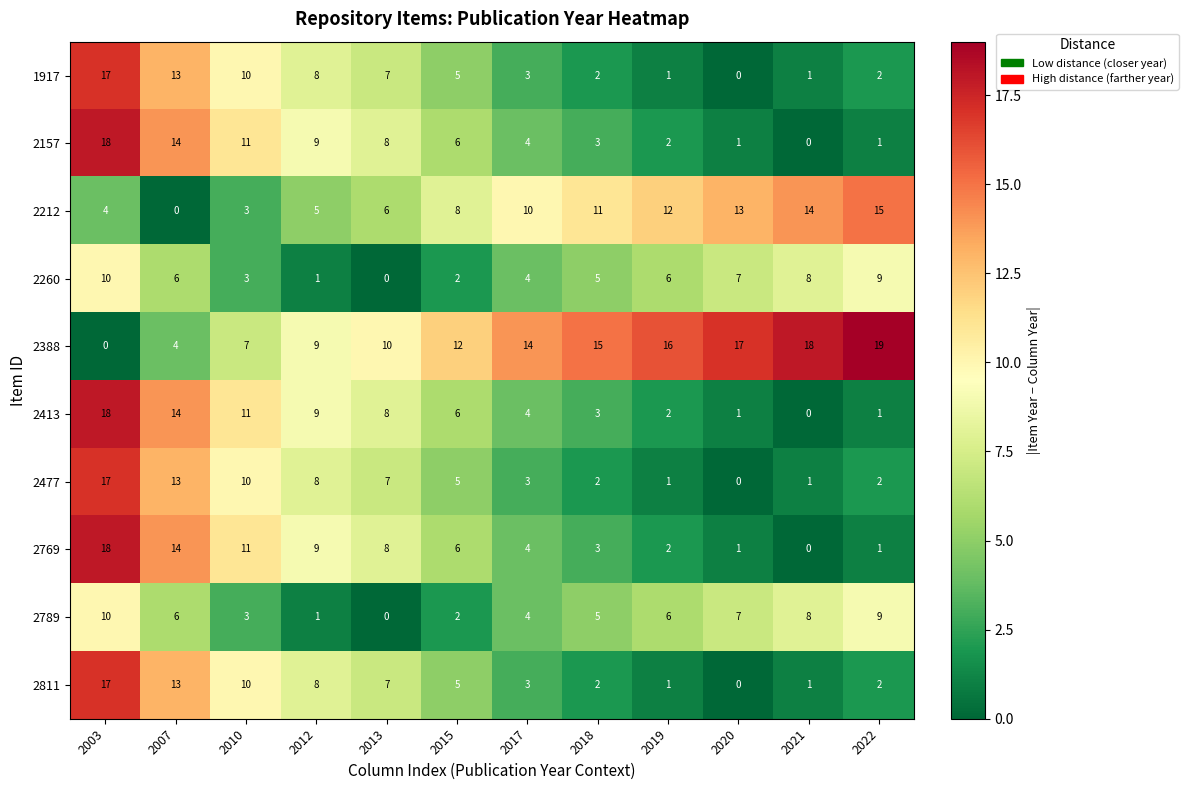

Is it true that 2789 equals 0 at 2013?

True